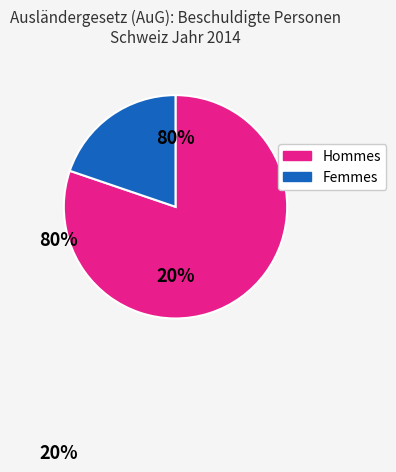

Rank the series by their average value, from highest to lowest.

Männliche Personen, Weibliche Personen